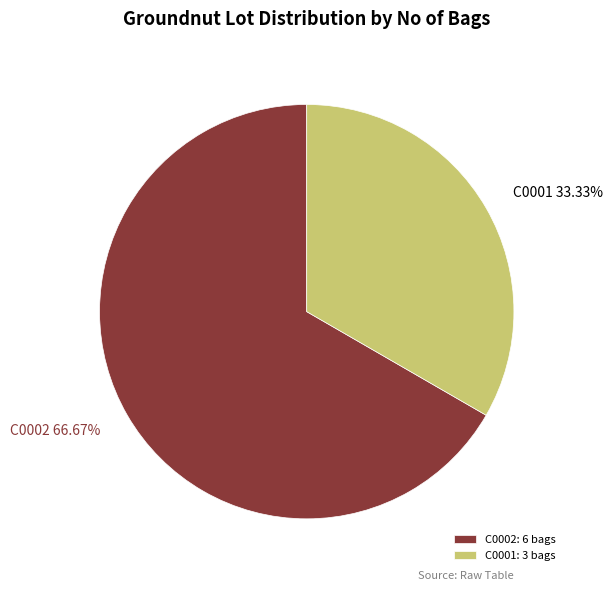

Is it true that C0002 is 67% of the pie?

True